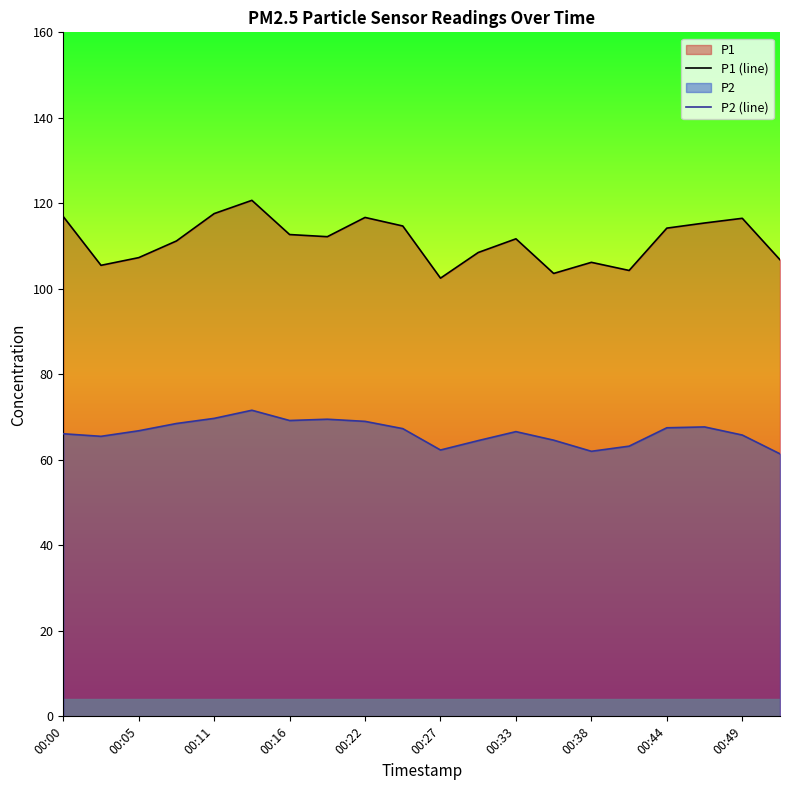

What is the lowest value of the P1 (line) series?

102.5